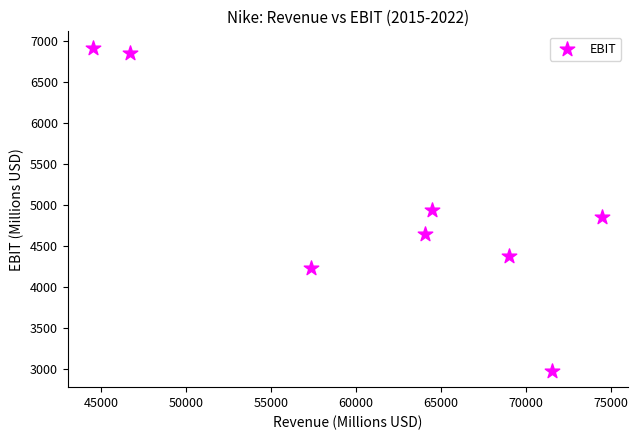

What is the average X value?

61515